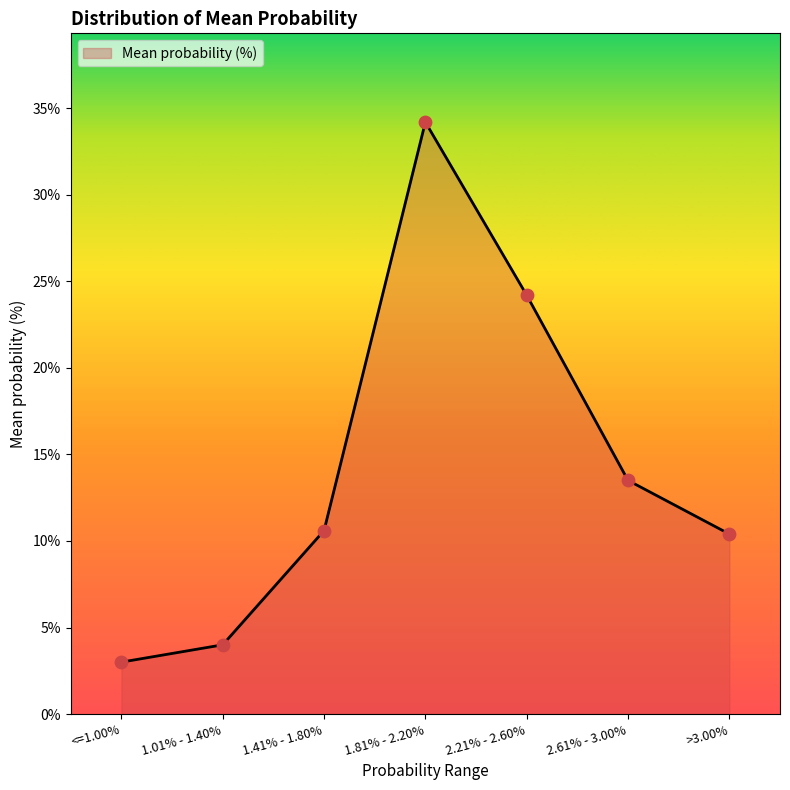

What is the change in value from 1.81% - 2.20% to >3.00%?

-23.8